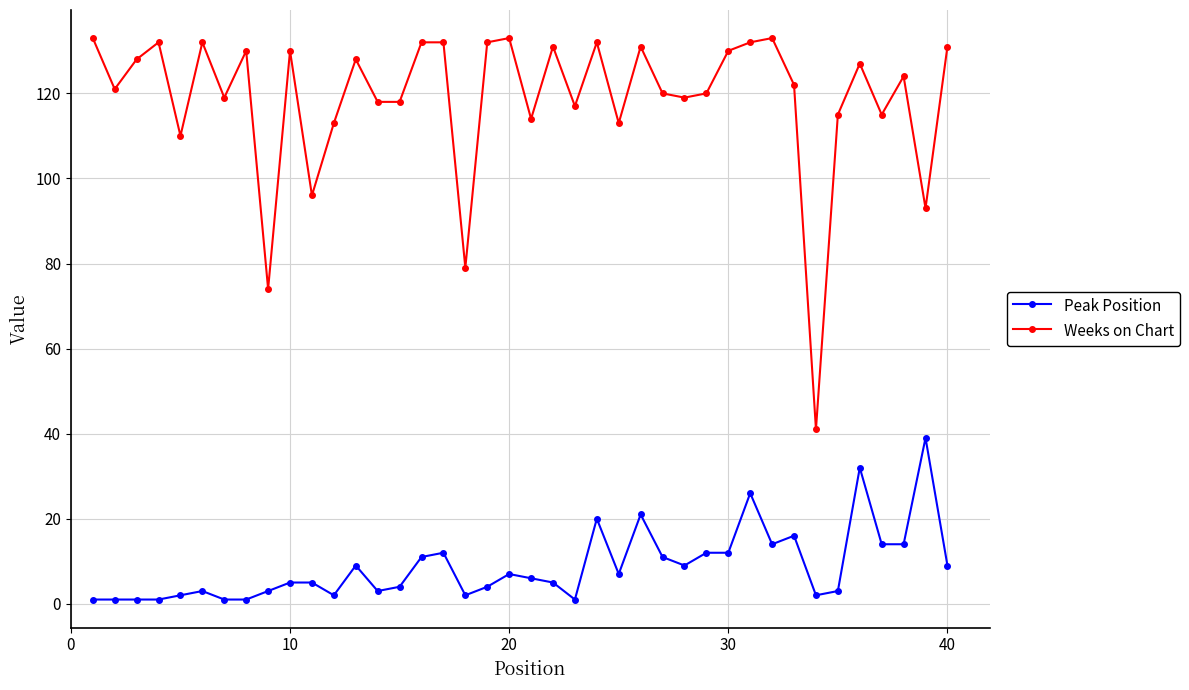

True or false: Peak Position and Weeks on Chart cross at least once.

False